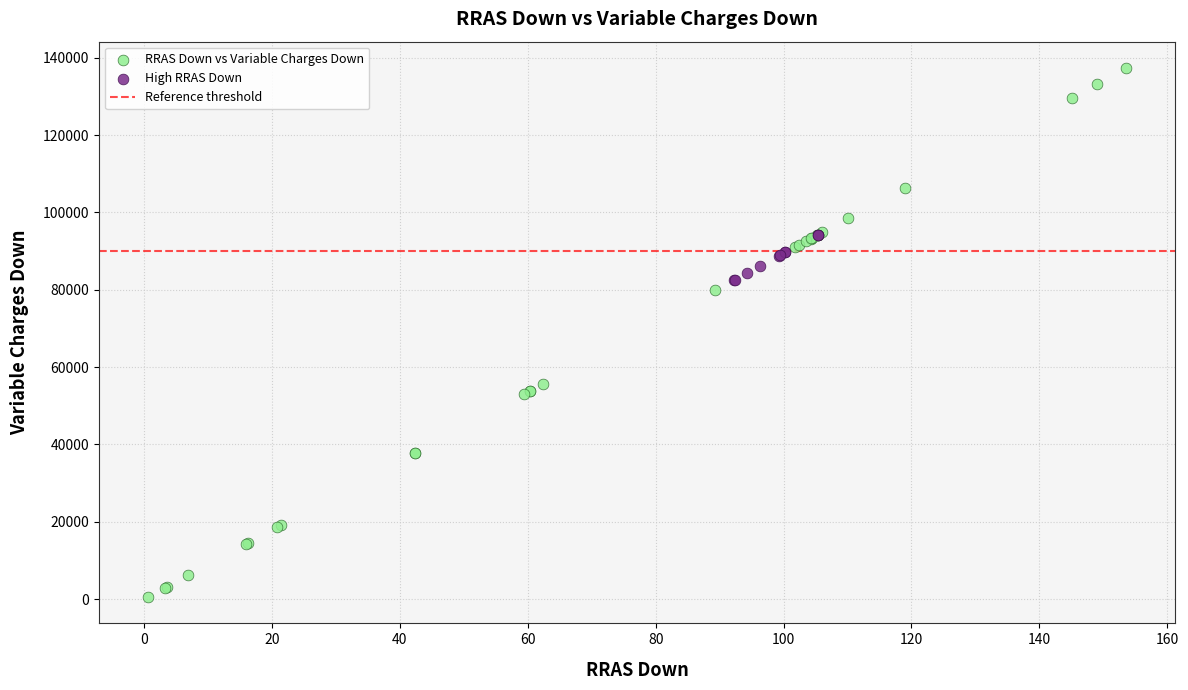

Which series has the widest spread of Y values?

RRAS Down vs Variable Charges Down